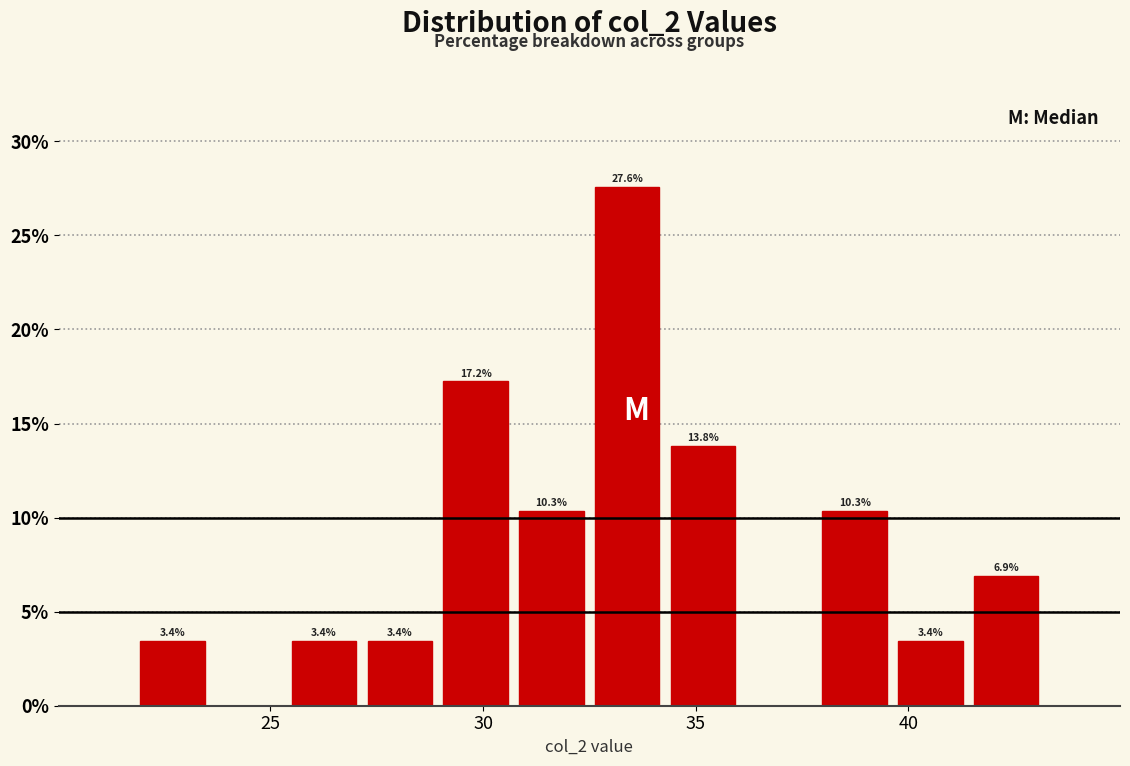

Around what value on the x-axis is the tallest bar? Give the approximate position of its centre, as read against the axis.

33.5